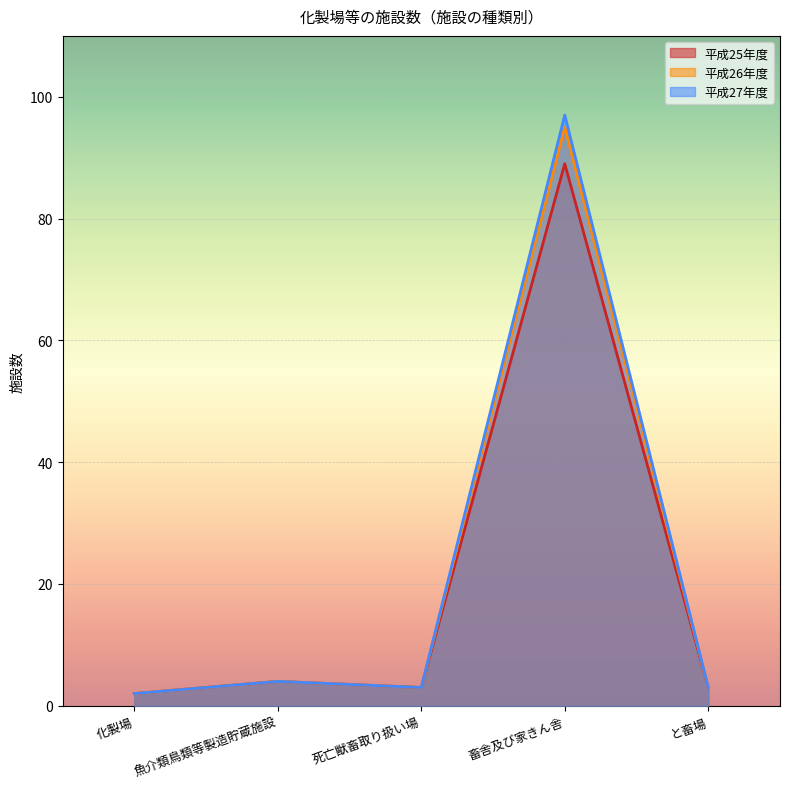

What is the lowest value of the 平成26年度 series?

2